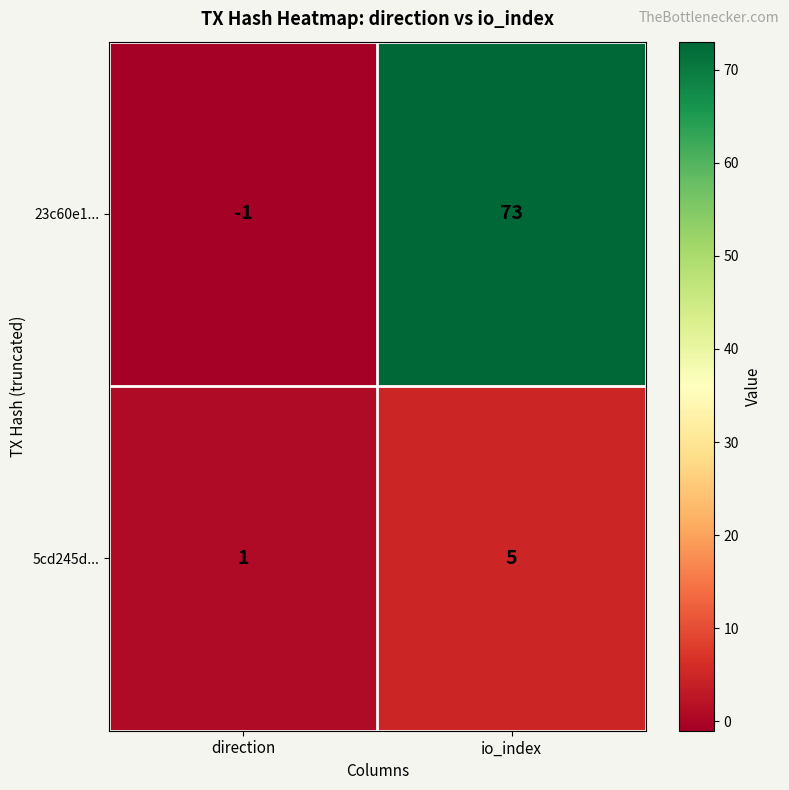

At which category is the sum across all series the highest?

io_index